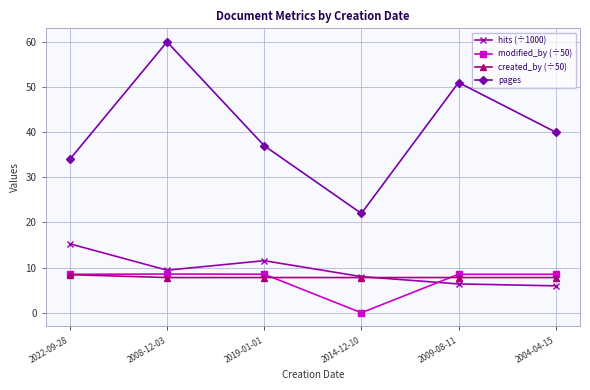

What is the value of the pages point at the 5th from the left?

51.0